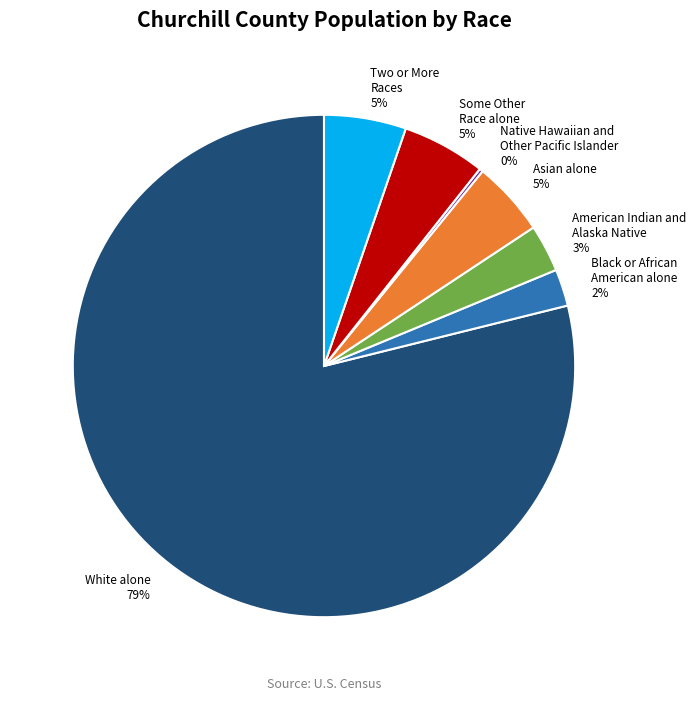

To the nearest percent, what percentage of the pie is Two or More Races 5%?

5%